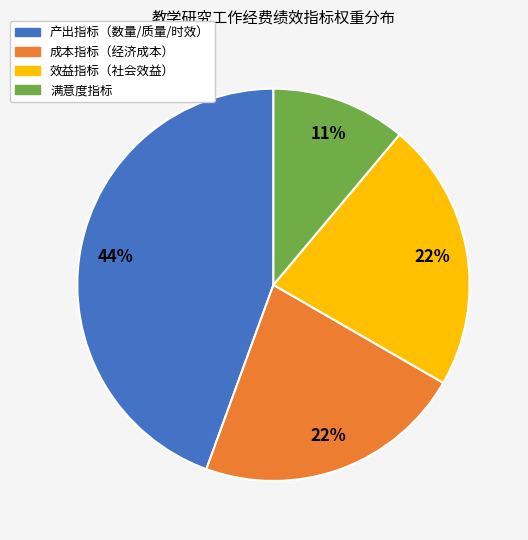

To the nearest percent, what is the difference between the largest and smallest slice percentages?

33%